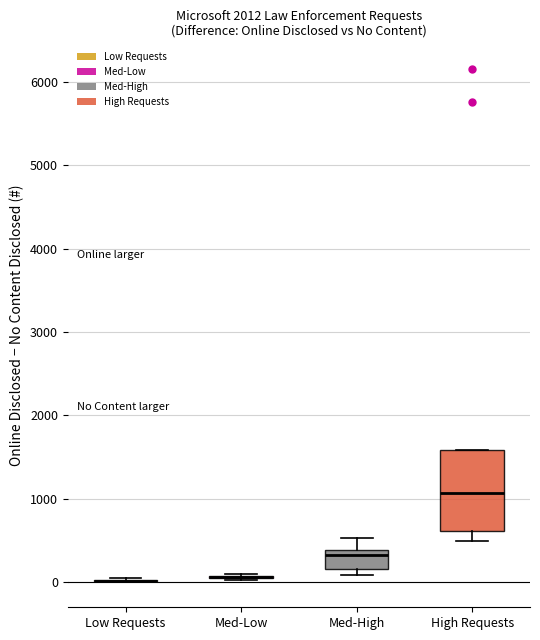

Reading left to right, read every box against the y-axis: the position of its median line, the range the box covers, and the ends of its whiskers. The values are not printed on the chart, so give them approximately, as read against the axis.

Low Requests: box collapsed to a line at 0, whiskers 0 to 0
Med-Low: box collapsed to a line at 100, whiskers 0 to 100
Med-High: median 300, box 200 to 400, whiskers 100 to 500
High Requests: median 1100, box 600 to 1600, whiskers 500 to 1600